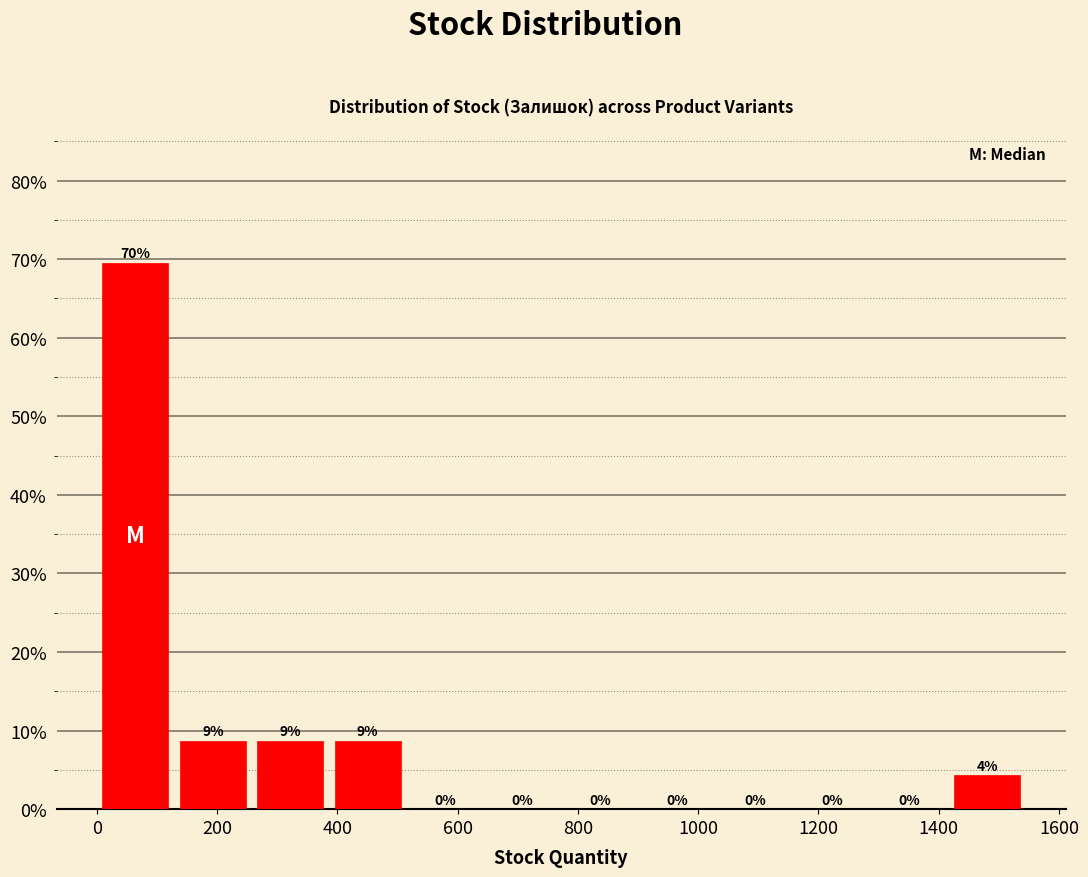

Which range on the x-axis has the tallest bar?

0 to 120